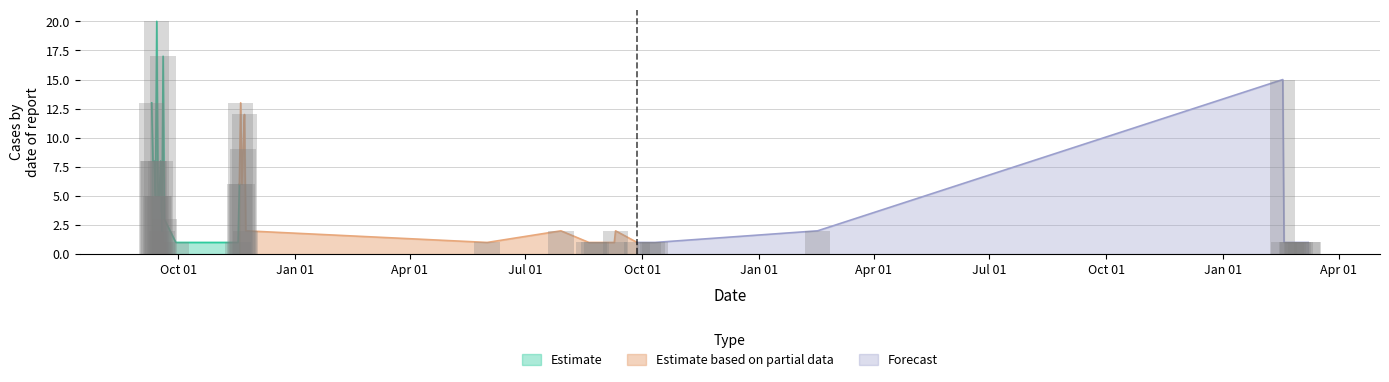

List the labels in order of value, smallest first.

2024-03-08, 2024-03-07, 2024-03-02, 2024-02-29, 2024-02-28, 2024-02-25, 2024-02-24, 2024-02-18, 2022-10-11, 2022-10-09, 2022-10-06, 2022-09-27, 2022-09-09, 2022-08-26, 2022-08-24, 2022-08-20, 2022-06-01, 2021-11-17, 2021-09-29, 2023-02-16, 2022-09-10, 2022-07-29, 2021-11-23, 2021-09-18, 2021-09-20, 2021-09-16, 2021-09-15, 2021-09-13, 2021-11-20, 2021-11-18, 2021-09-17, 2021-09-12, 2021-09-11, 2021-11-21, 2021-11-22, 2021-11-19, 2021-09-10, 2024-02-17, 2021-09-19, 2021-09-14